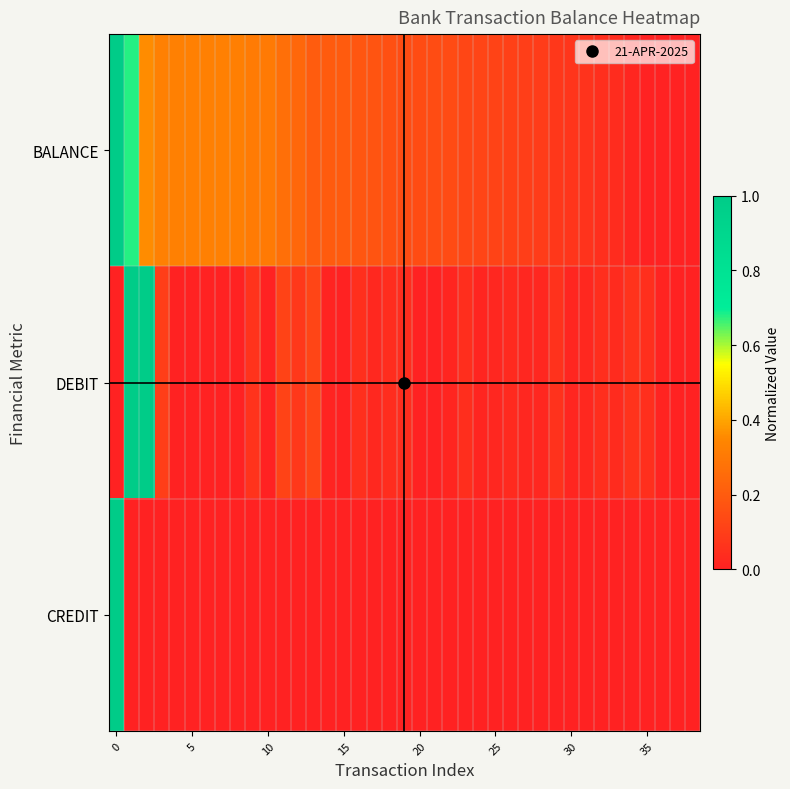

At how many categories does at least one series exceed 0?

39